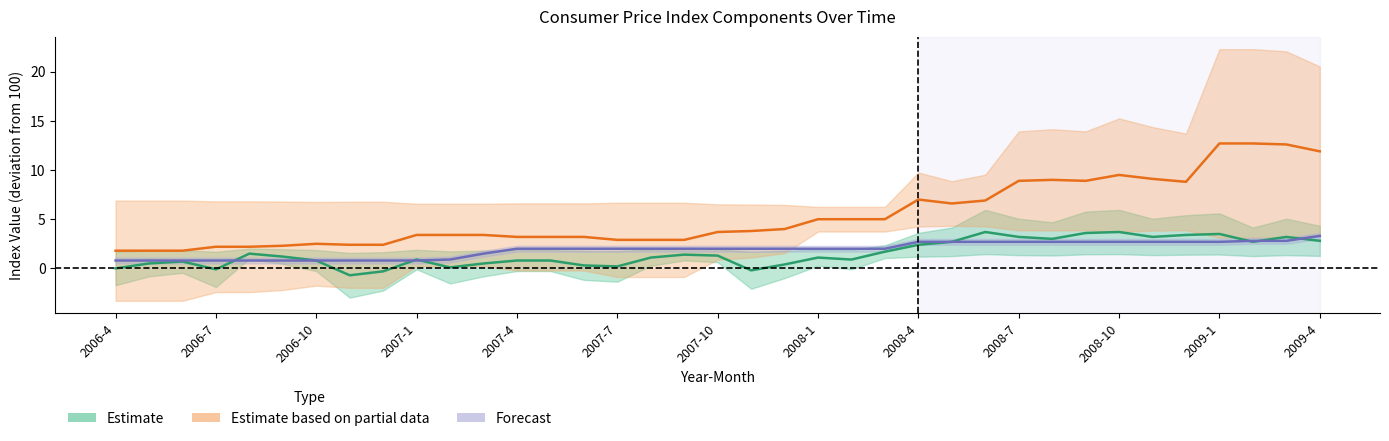

Reading left to right, what are all the values shown in this chart?

食料: 0.0	0.5	0.7	-0.1	1.5	1.2	0.8	-0.7	-0.3	0.9	0.1	0.5	0.8	0.8	0.3	0.2	1.1	1.4	1.3	-0.2	0.4	1.1	0.9	1.7	2.4	2.7	3.7	3.2	3.0	3.6	3.7	3.2	3.4	3.5	2.7	3.2	2.8
光熱・水道: 1.8	1.8	1.8	2.2	2.2	2.3	2.5	2.4	2.4	3.4	3.4	3.4	3.2	3.2	3.2	2.9	2.9	2.9	3.7	3.8	4.0	5.0	5.0	5.0	7.0	6.6	6.9	8.9	9.0	8.9	9.5	9.1	8.8	12.7	12.7	12.6	11.9
教育: 0.8	0.8	0.8	0.8	0.8	0.8	0.8	0.8	0.8	0.8	0.9	1.5	2.0	2.0	2.0	2.0	2.0	2.0	2.0	2.0	2.0	2.0	2.0	2.0	2.7	2.7	2.7	2.7	2.7	2.7	2.7	2.7	2.7	2.7	2.8	2.8	3.3